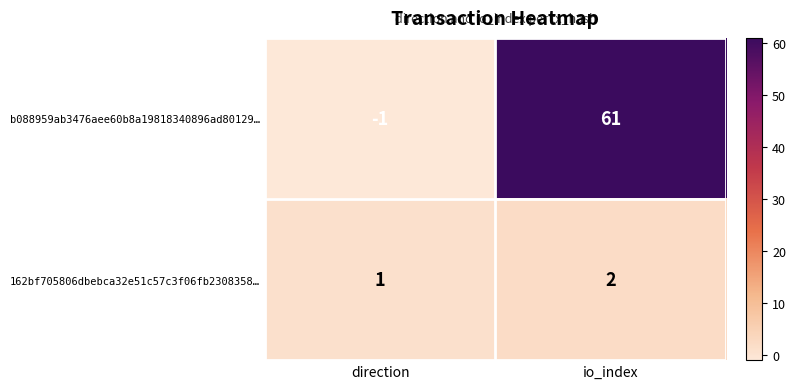

Which series changed the most between direction and io_index?

b088959ab3476aee60b8a19818340896ad80129…